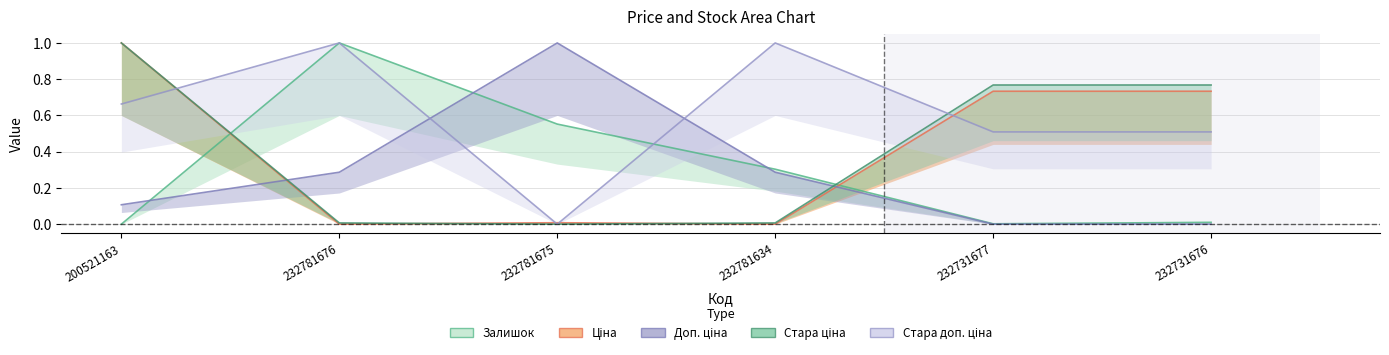

After their last crossing, which series has the higher values: Стара доп. ціна or Ціна?

Ціна